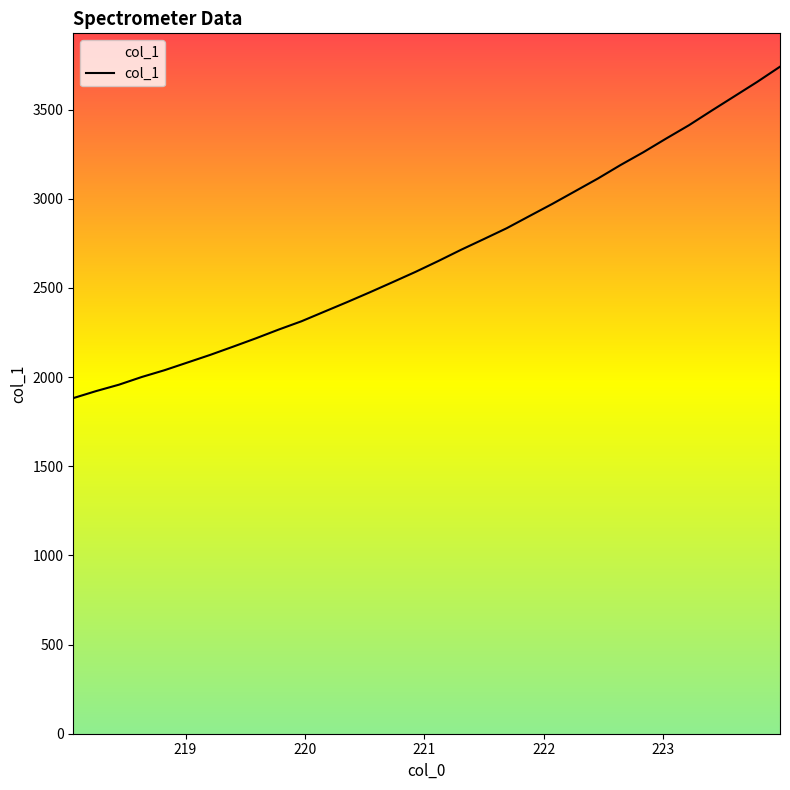

What is the difference between the maximum and minimum values?

1858.4